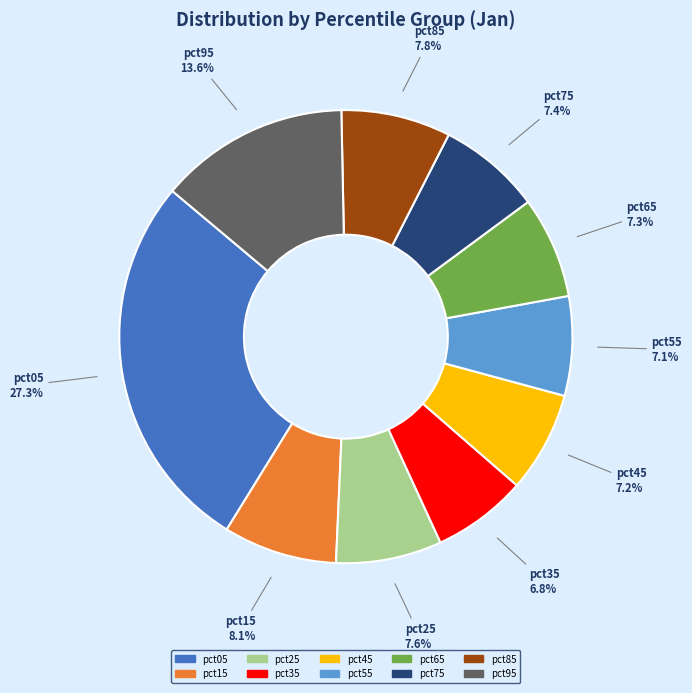

What percentage is the pct75 slice, to the nearest percent?

7%